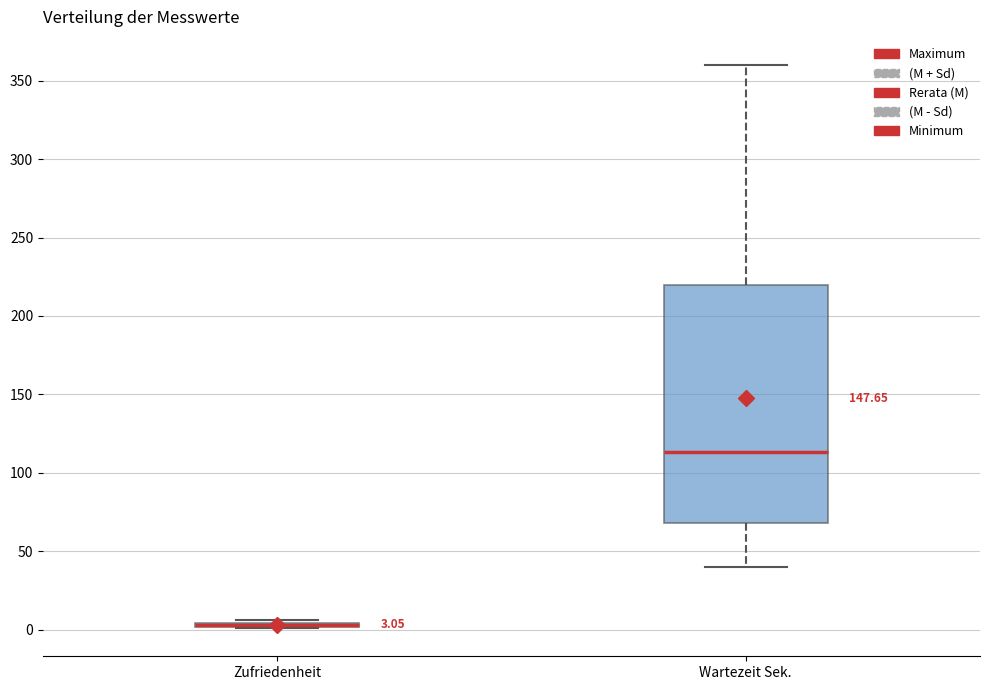

Which box is the tallest, from its lower edge to its upper edge?

Wartezeit Sek.